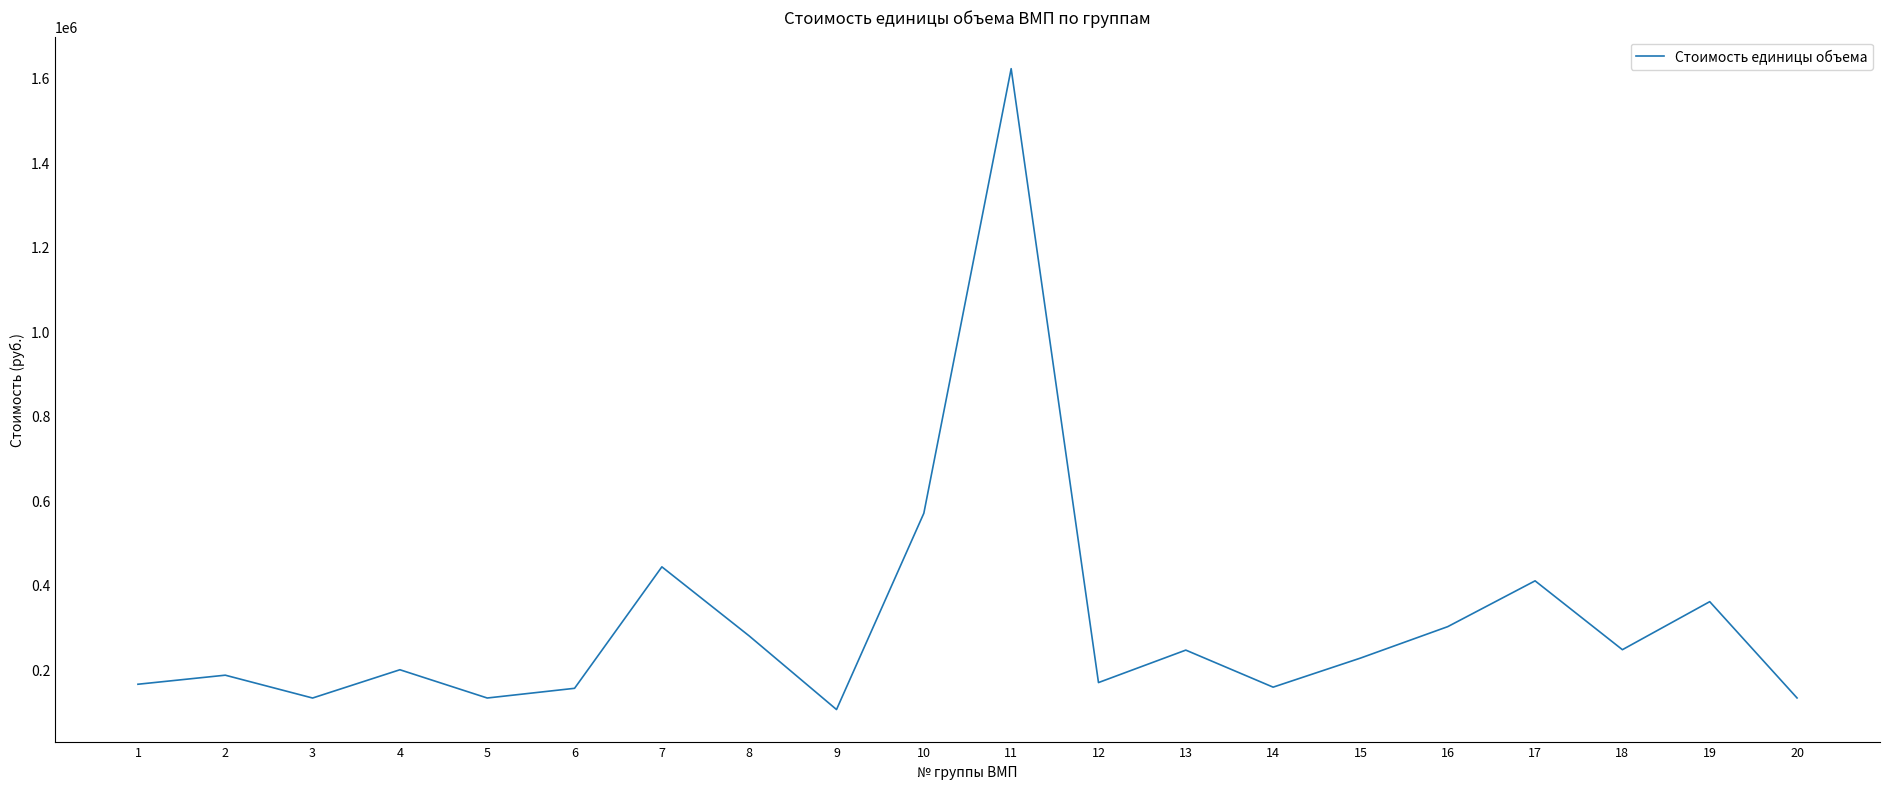

Where is the first local minimum?

3